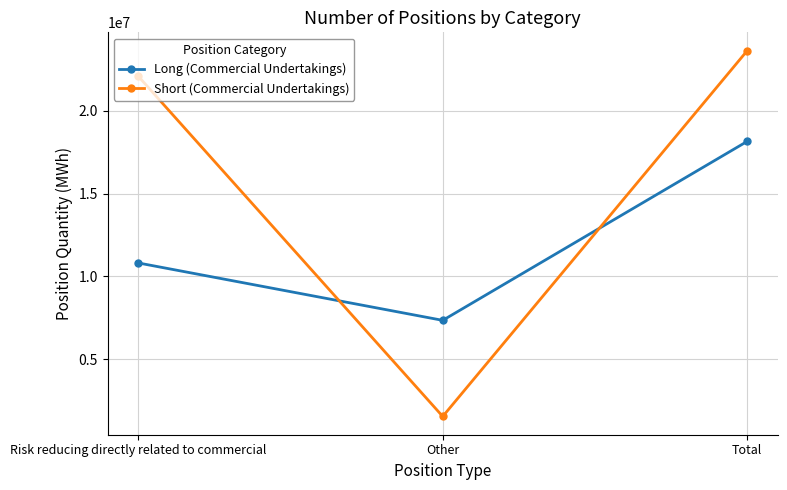

Count the Long (Commercial Undertakings) values in the range 7344600 to 18156480.

3